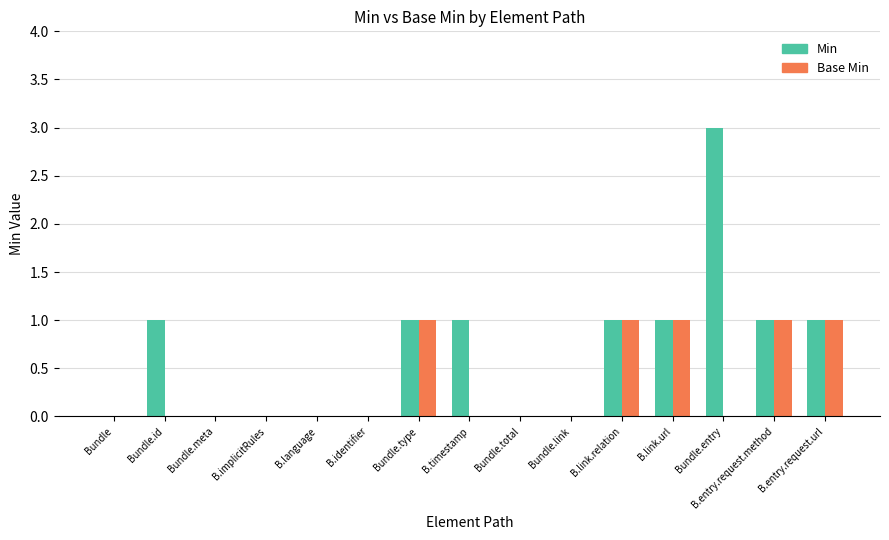

Is it true that Base Min equals 0 at Bundle.entry?

True